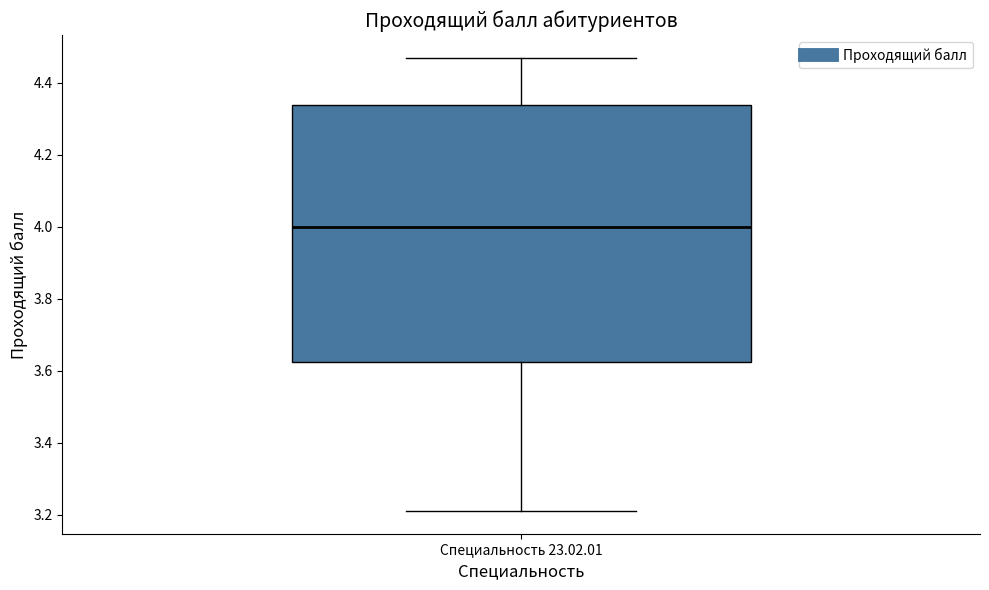

Where does the lower whisker of the box for Специальность 23.02.01 end on the y-axis? The values are not printed on the chart, so give them approximately, as read against the axis.

3.22